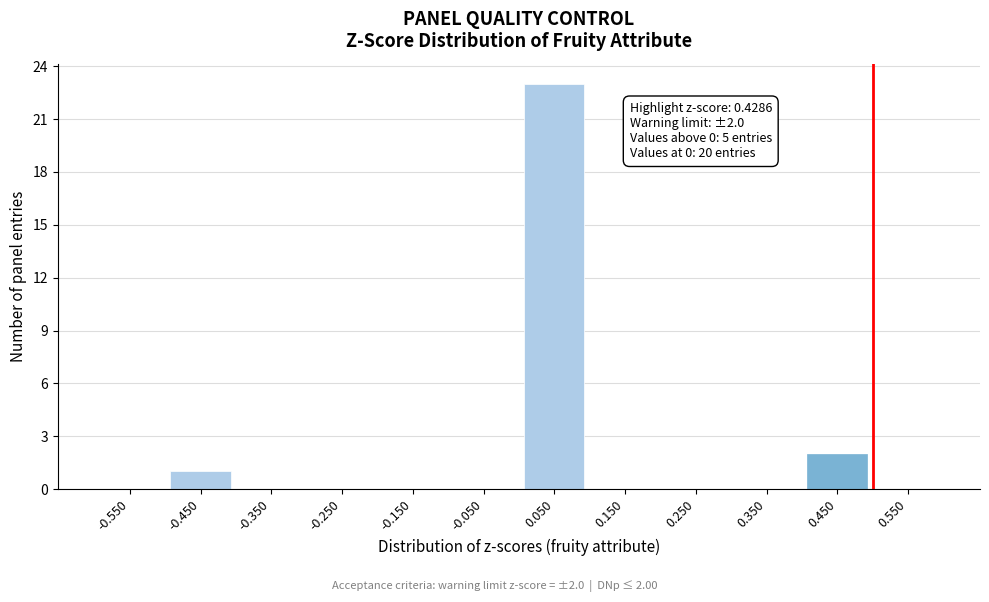

Reading left to right, extract all data points from this chart.

-0.550=0	-0.450=1	-0.350=0	-0.250=0	-0.150=0	-0.050=0	0.050=23	0.150=0	0.250=0	0.350=0	0.450=2	0.550=0